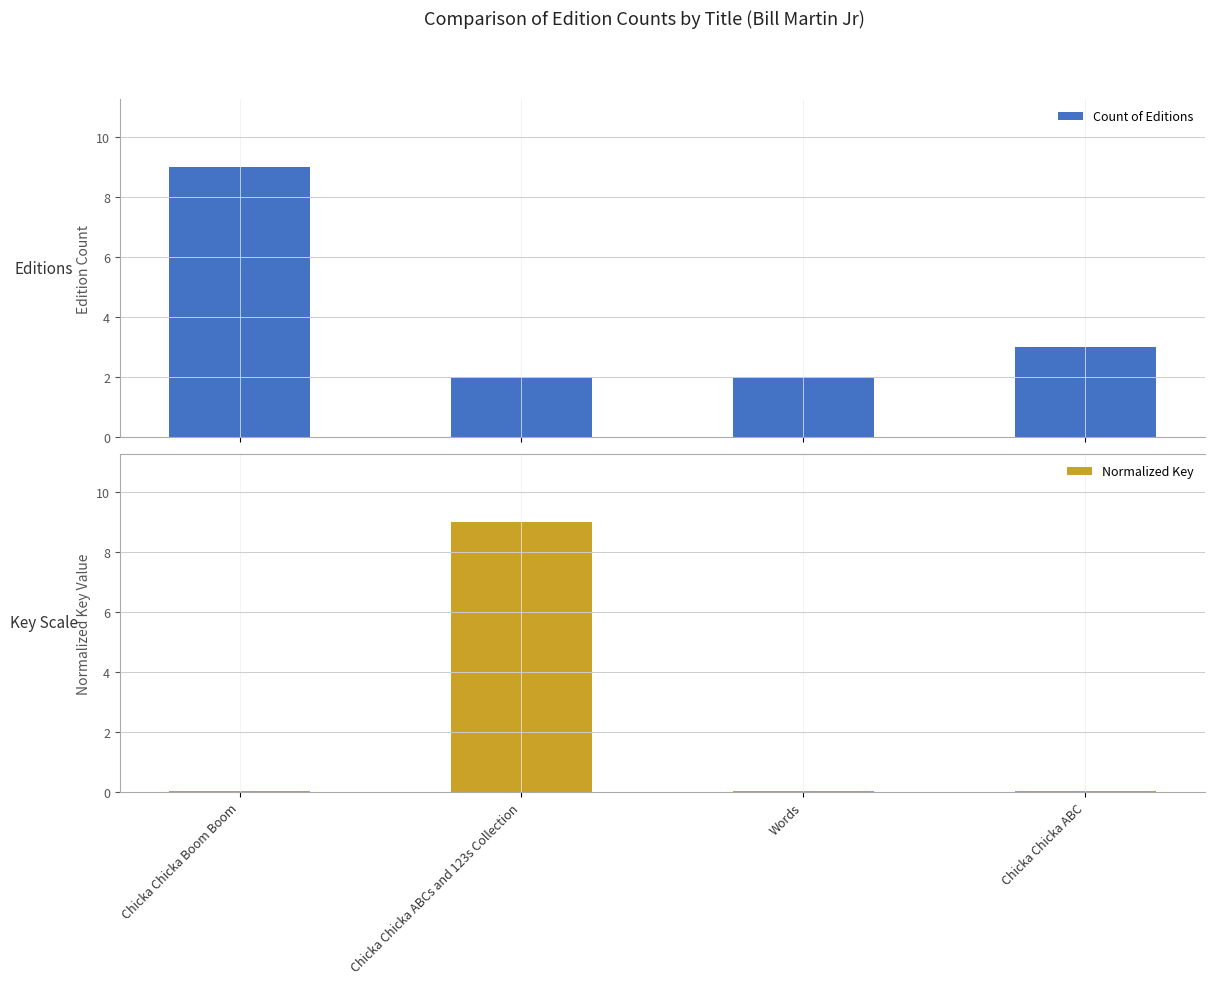

Count the number of data series in this chart.

2